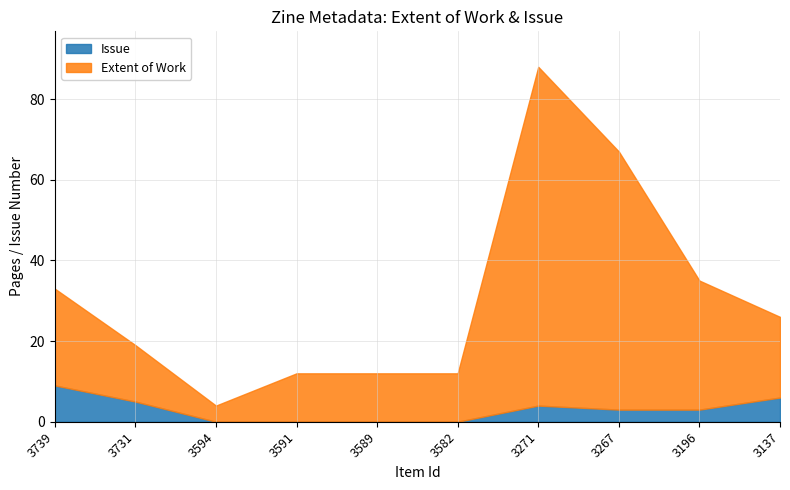

At which label is Issue closest to 4?

3271